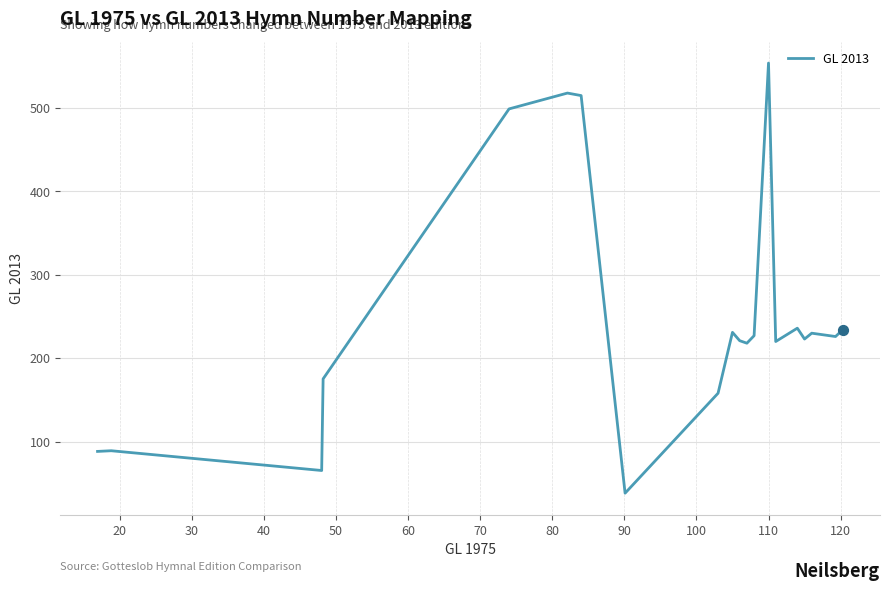

What is the greatest value displayed?

554.0